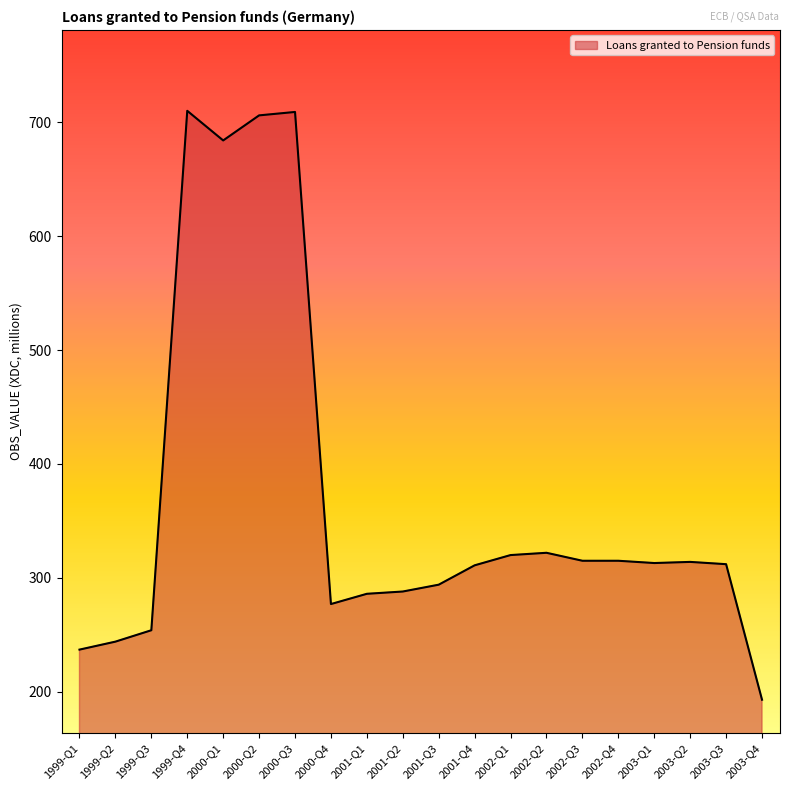

Approximately how many times larger is the value at 2002-Q4 compared to 1999-Q1?

1.3